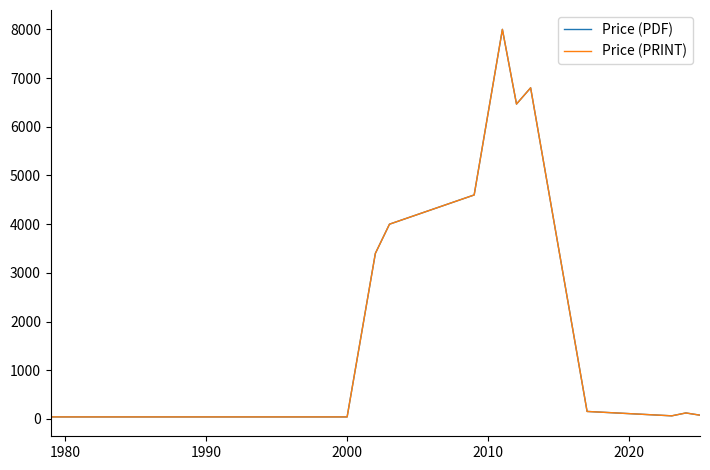

What is the lowest value of the Price (PRINT) series?

43.0